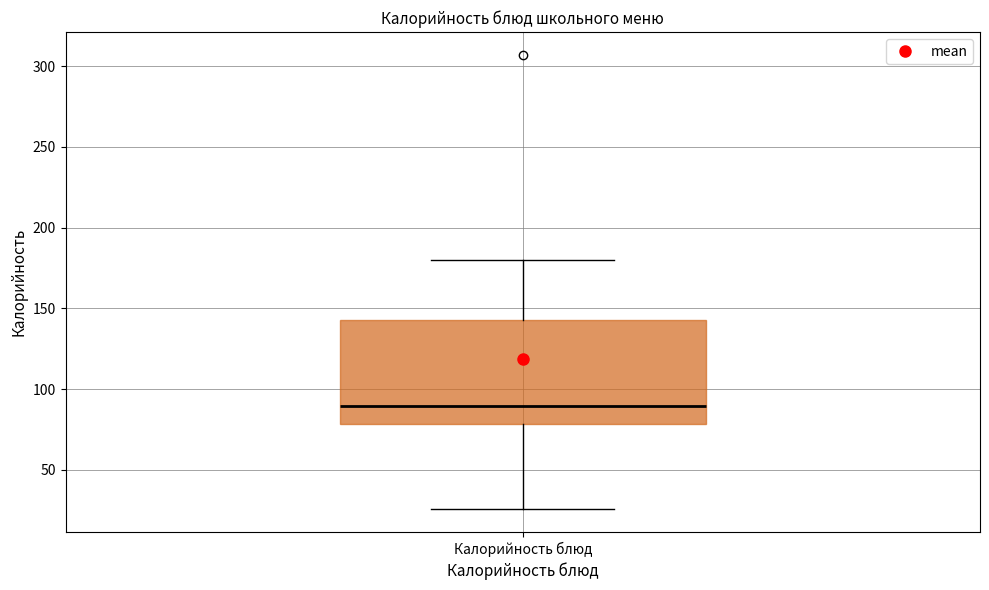

Transcribe this box plot: give where the median line is, the range the box spans, and where the two whiskers end, as read against the y-axis. The values are not printed on the chart, so give them approximately, as read against the axis.

median 90, box 80 to 145, whiskers 25 to 180